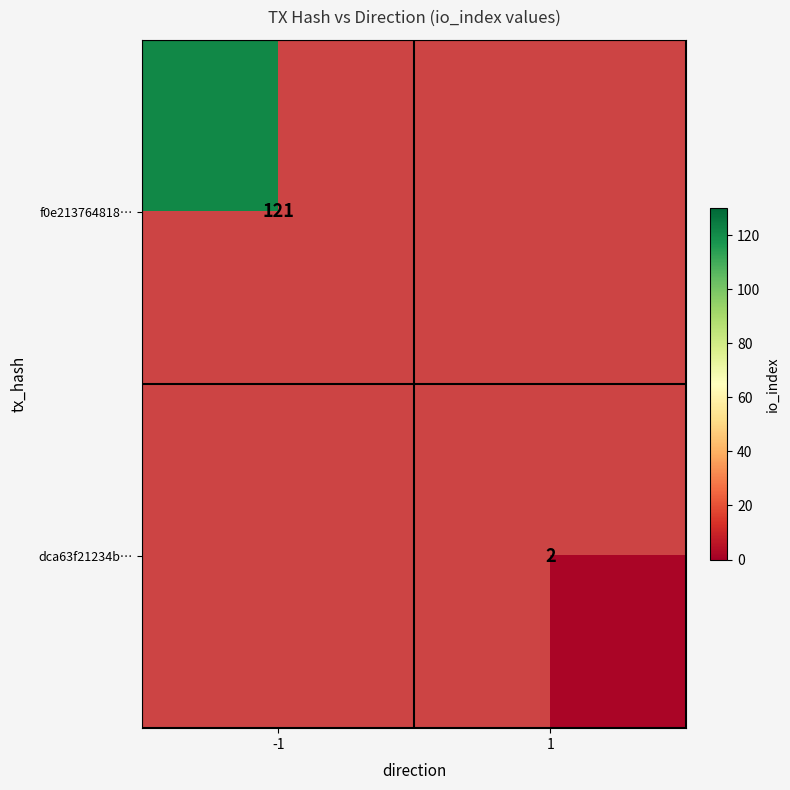

The value of dca63f21234b… at 1 is 2. True or false?

True